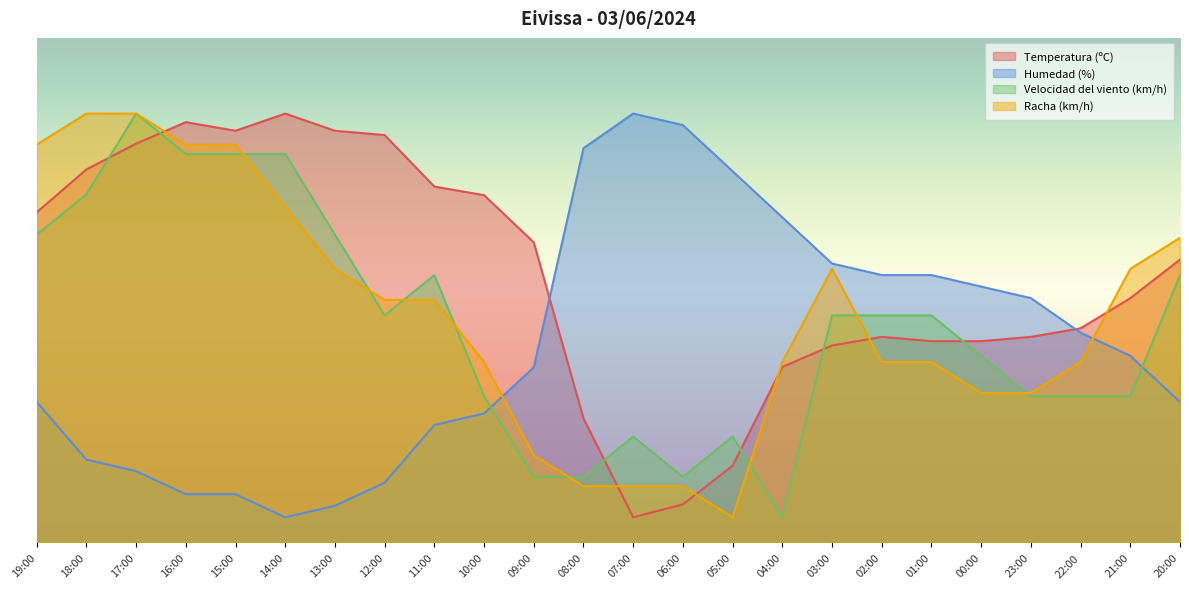

Does the chart display data point markers on the line(s)?

No